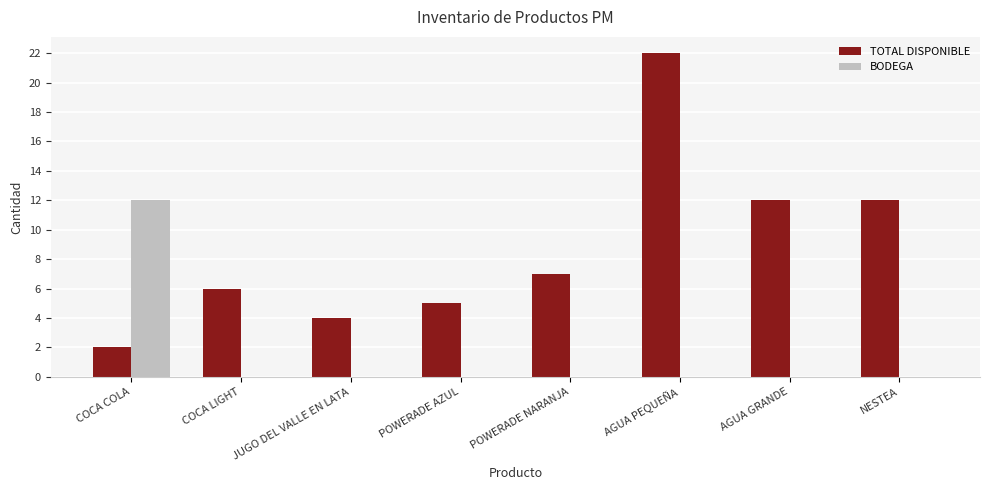

What is the average value of the BODEGA series?

2